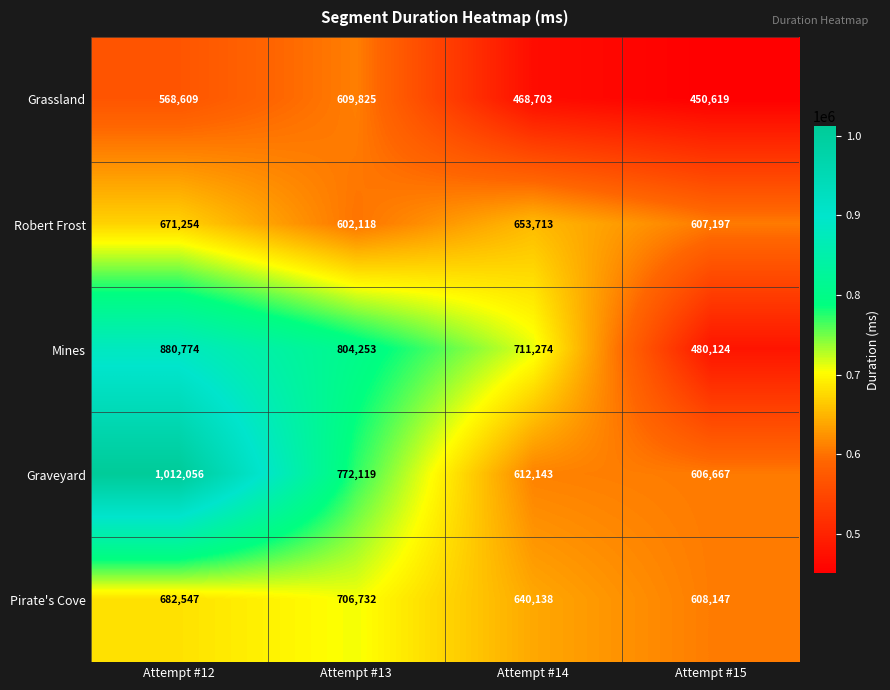

At which category is the sum across all series the highest?

Attempt #12